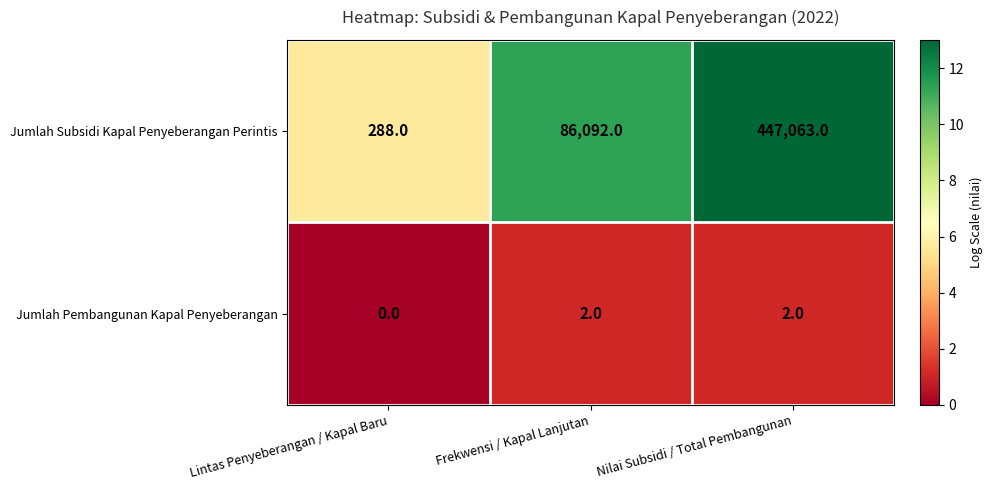

Which series has the largest total across all categories?

Jumlah Subsidi Kapal Penyeberangan Perintis